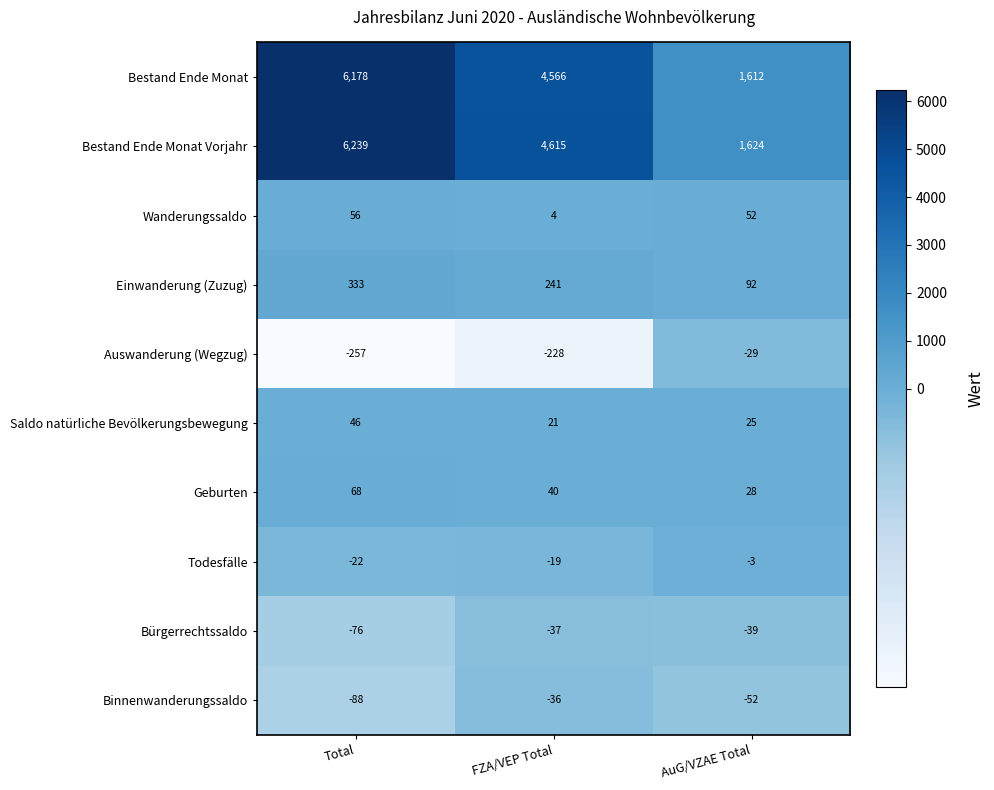

What is the difference between the maximum and minimum values in the Todesfälle series?

19